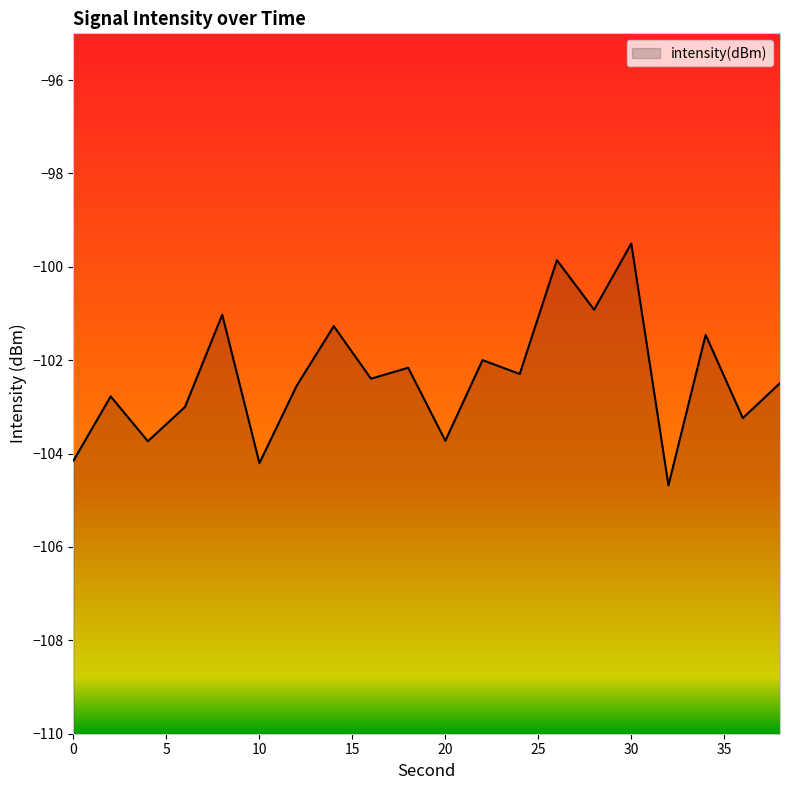

Reading left to right, extract all data points from this chart.

0=-104.2	2=-102.8	4=-103.7	6=-103.0	8=-101.0	10=-104.2	12=-102.6	14=-101.3	16=-102.4	18=-102.2	20=-103.7	22=-102.0	24=-102.3	26=-99.9	28=-100.9	30=-99.5	32=-104.7	34=-101.5	36=-103.2	38=-102.5